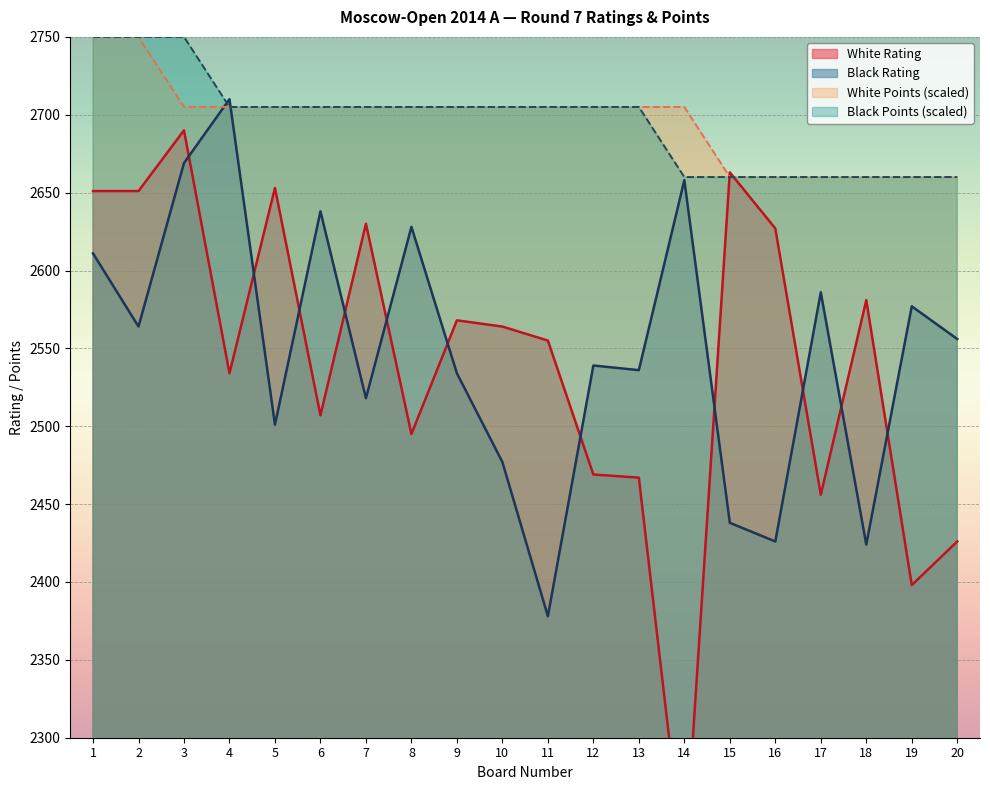

True or false: Black Rating and White Rating intersect in this chart.

True